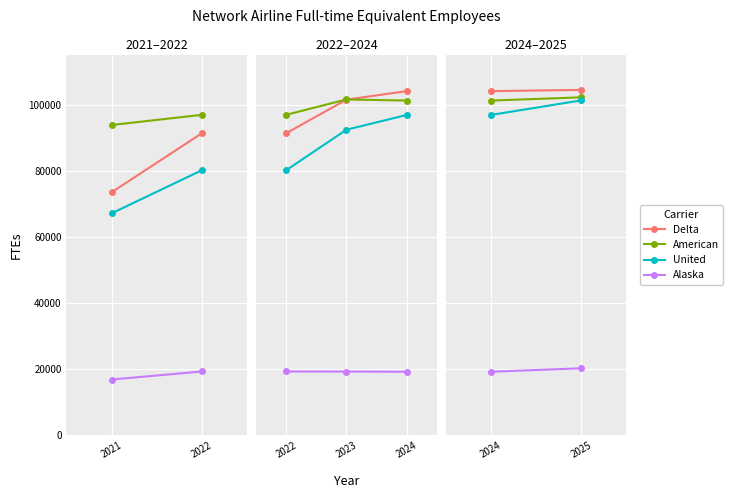

Does the chart have visible grid lines?

Yes